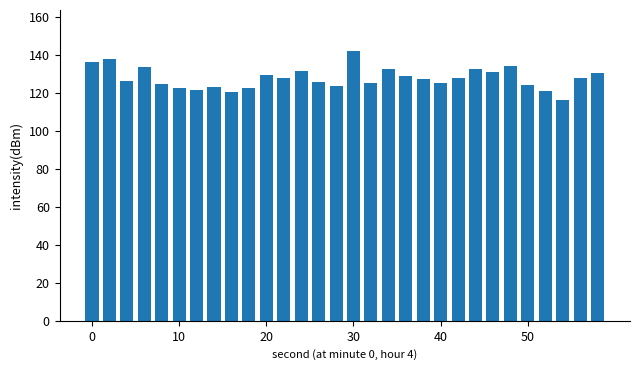

What is the minimum value shown in the chart?

116.3